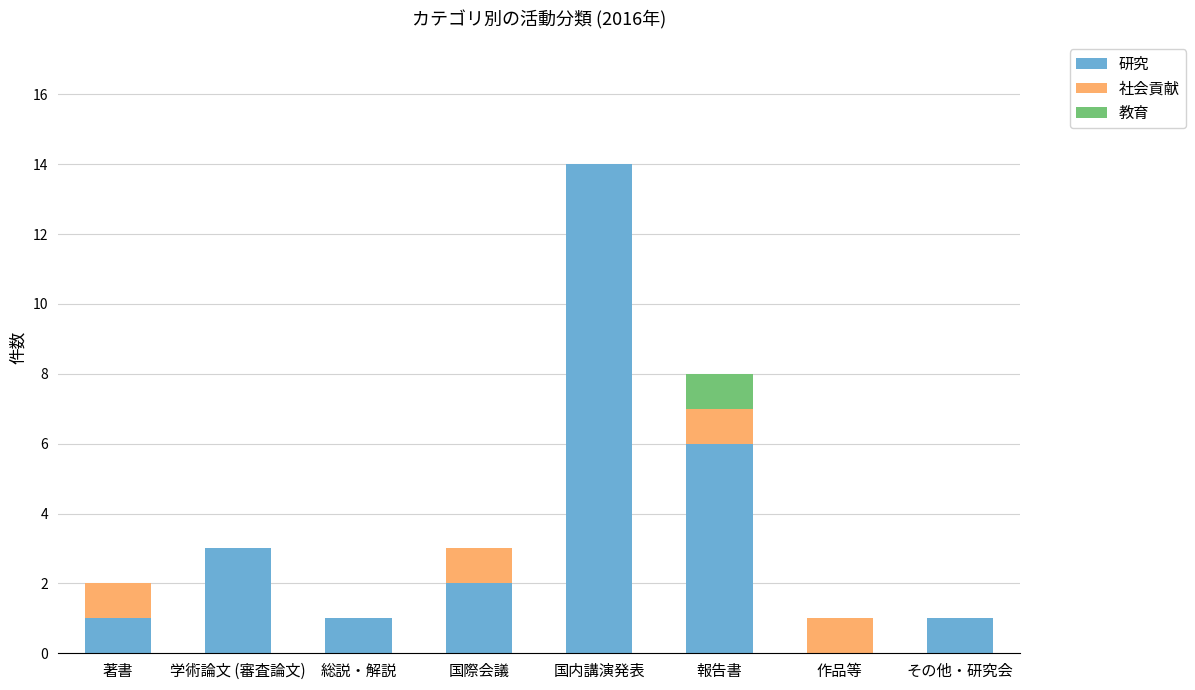

True or false: 研究 has a value of 2 at 国際会議.

True